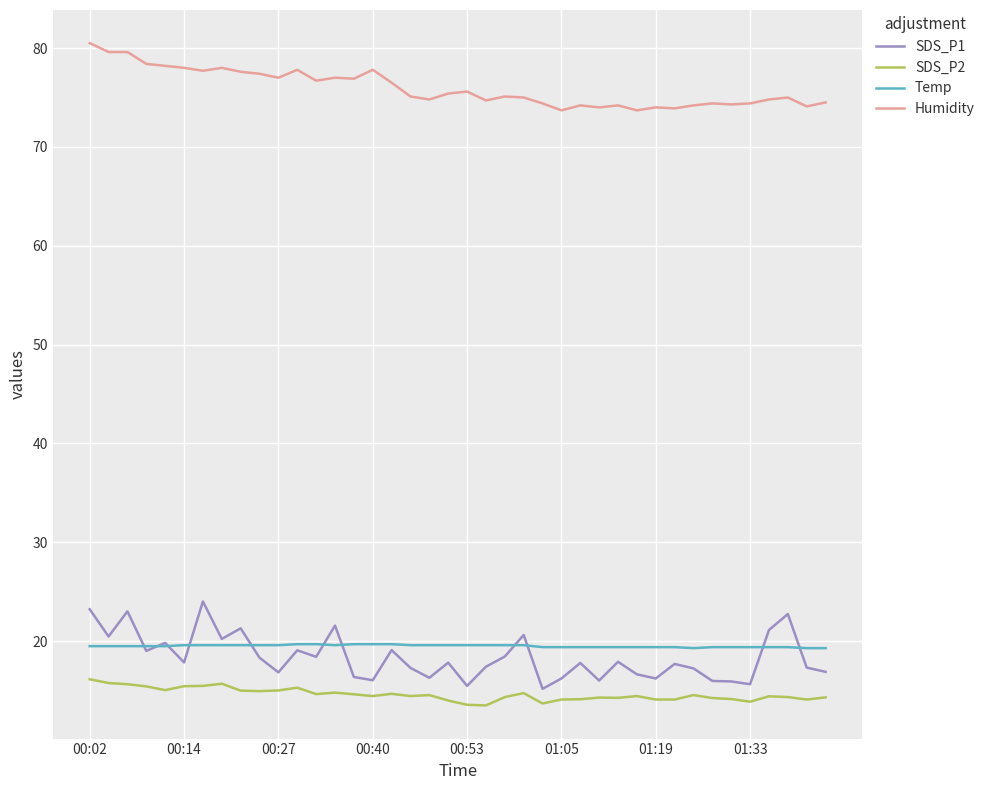

List the series in order of their peak value, lowest first.

SDS_P2, Temp, SDS_P1, Humidity